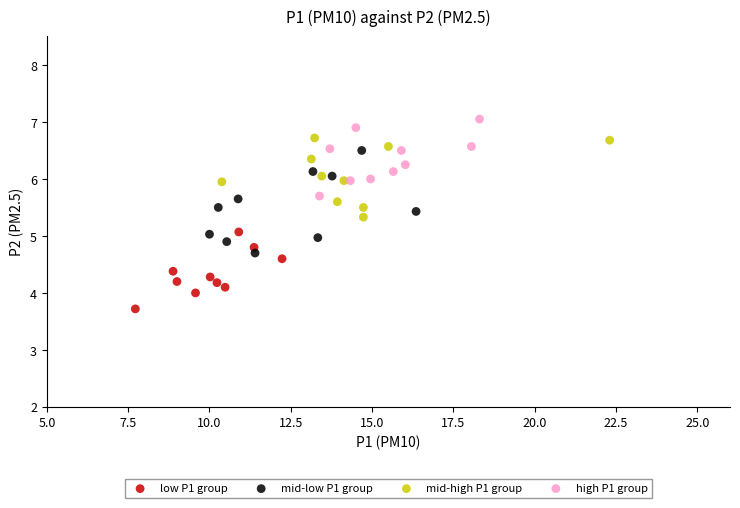

Which series reaches the maximum Y coordinate?

high P1 group